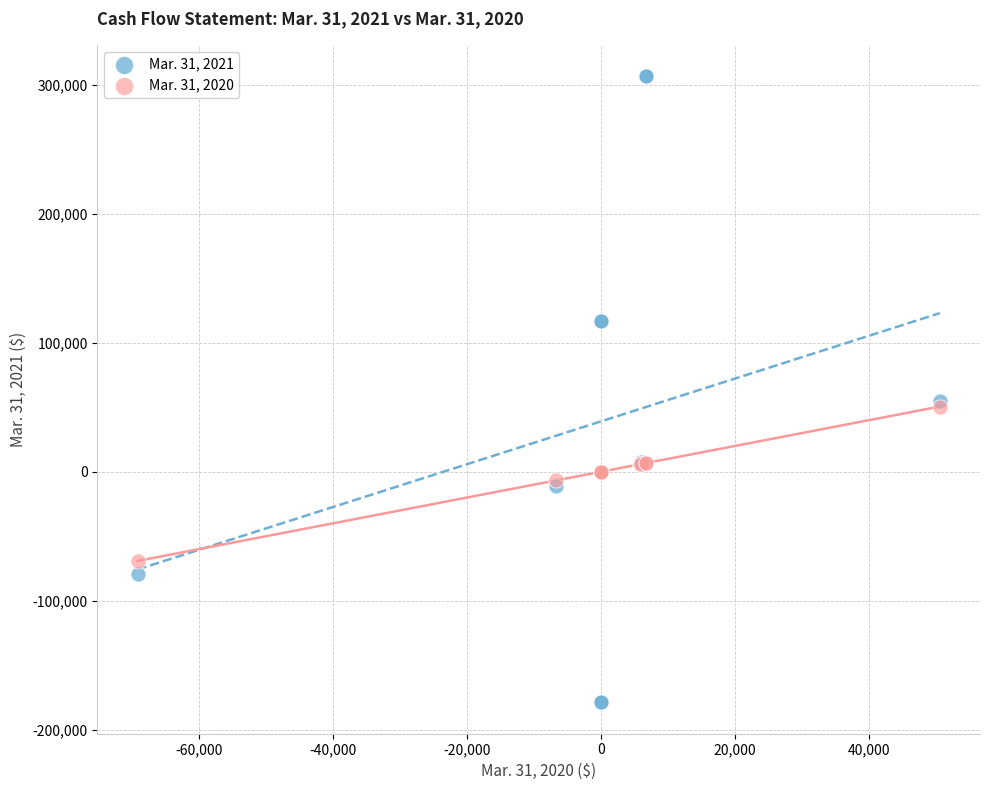

Which series reaches the minimum Y coordinate?

Mar. 31, 2021